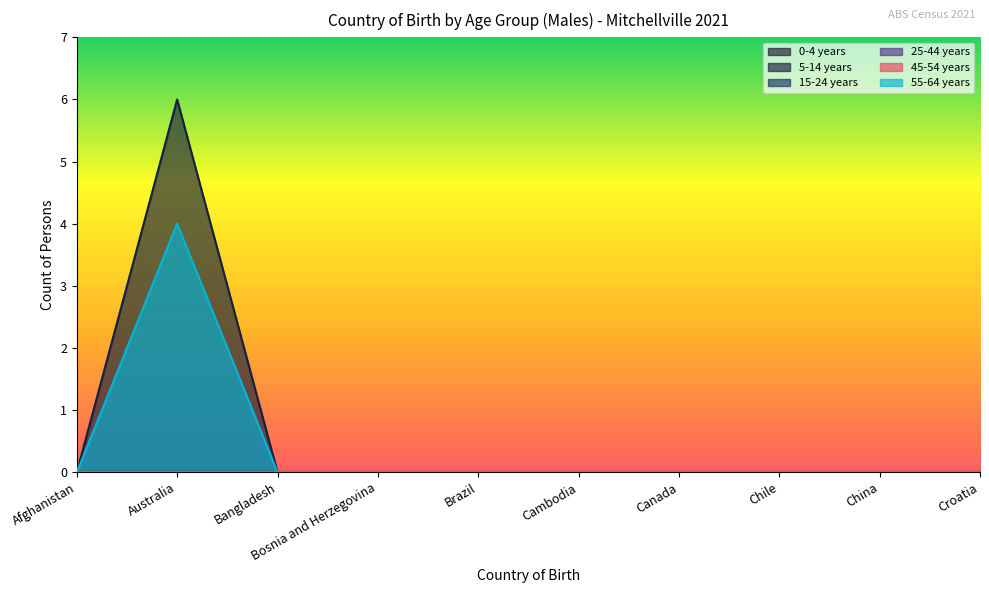

Which series changed the most between Bosnia and Herzegovina and Canada?

0-4 years